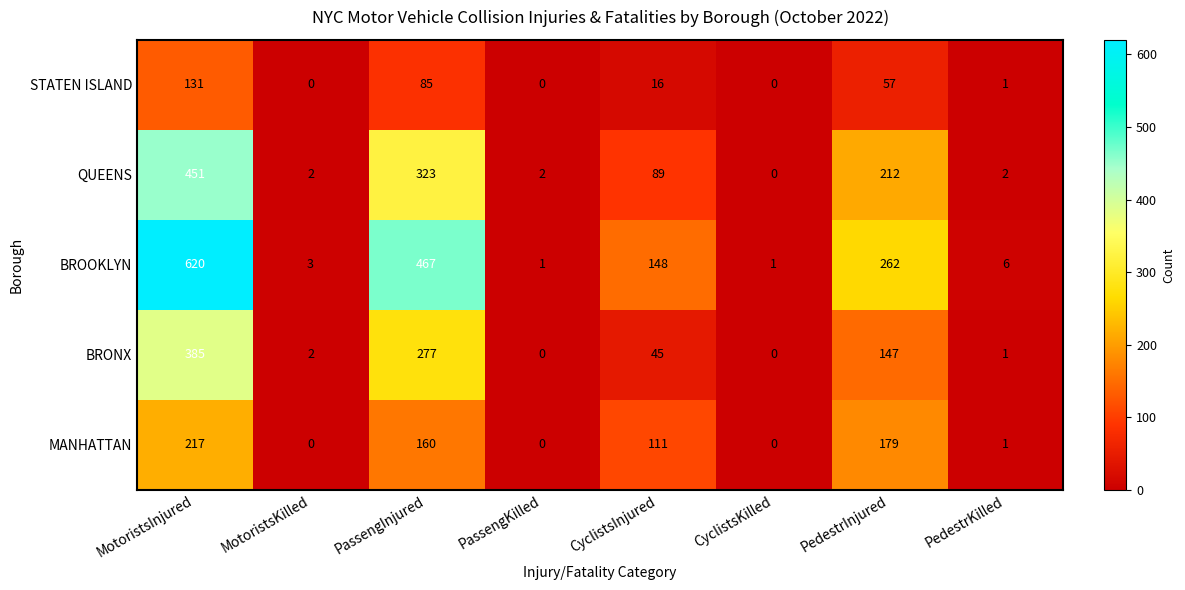

What is the greatest value displayed?

620